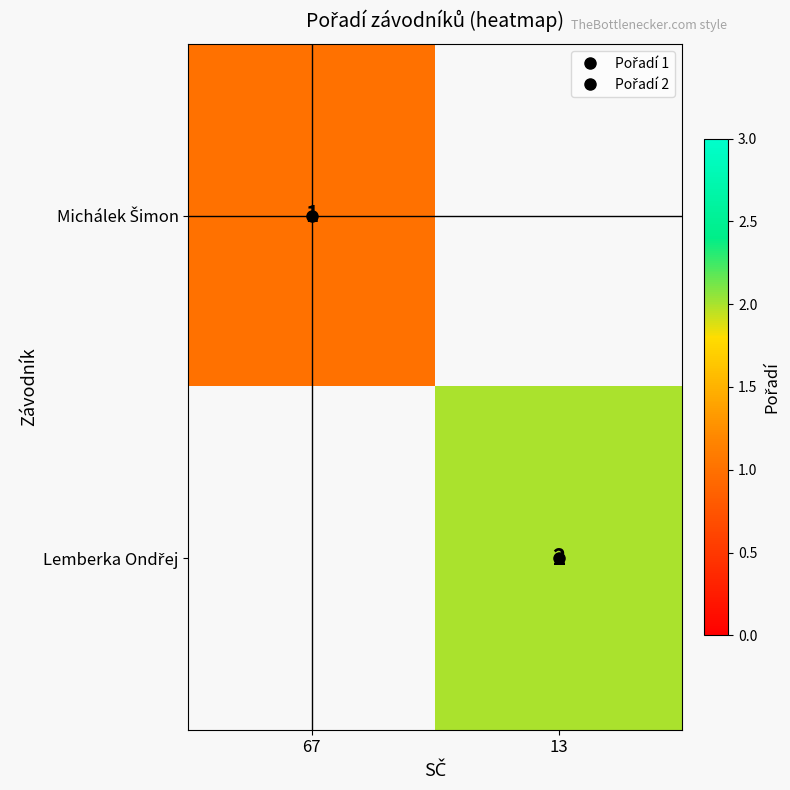

How many categories are shown in the chart?

2